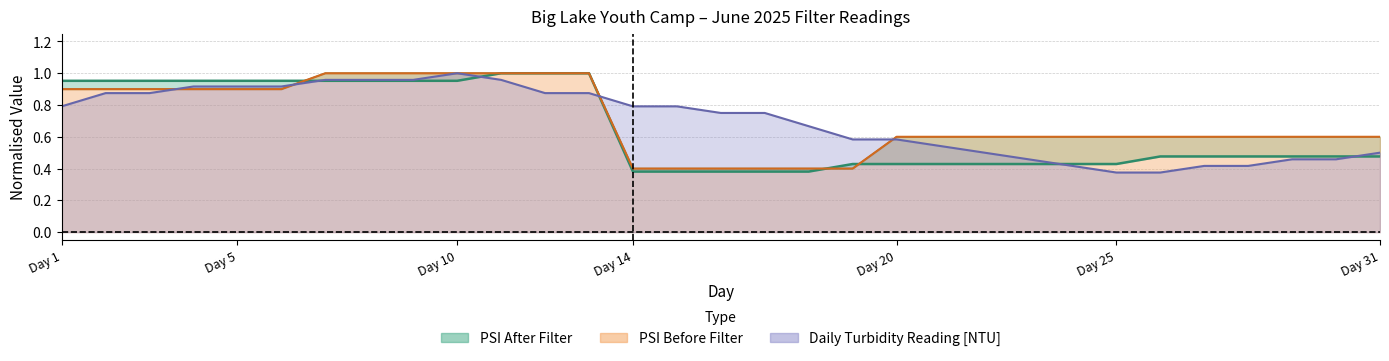

The Daily Turbidity Reading [NTU] series shows 0.3 at 3. True or false?

False